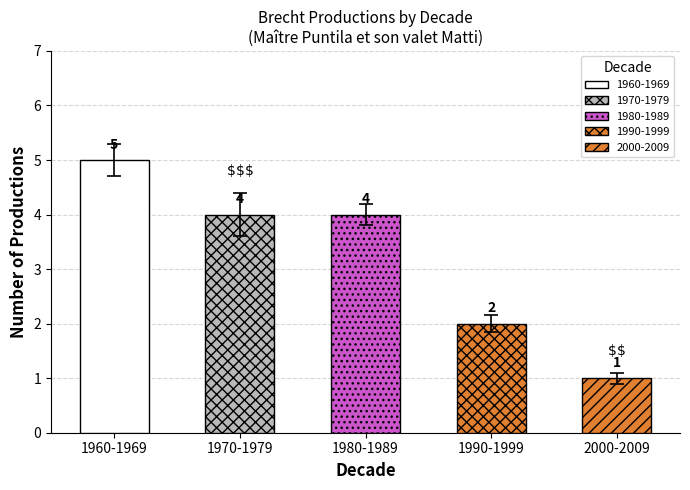

What is the change in value from 1960-1969 to 1990-1999?

-3